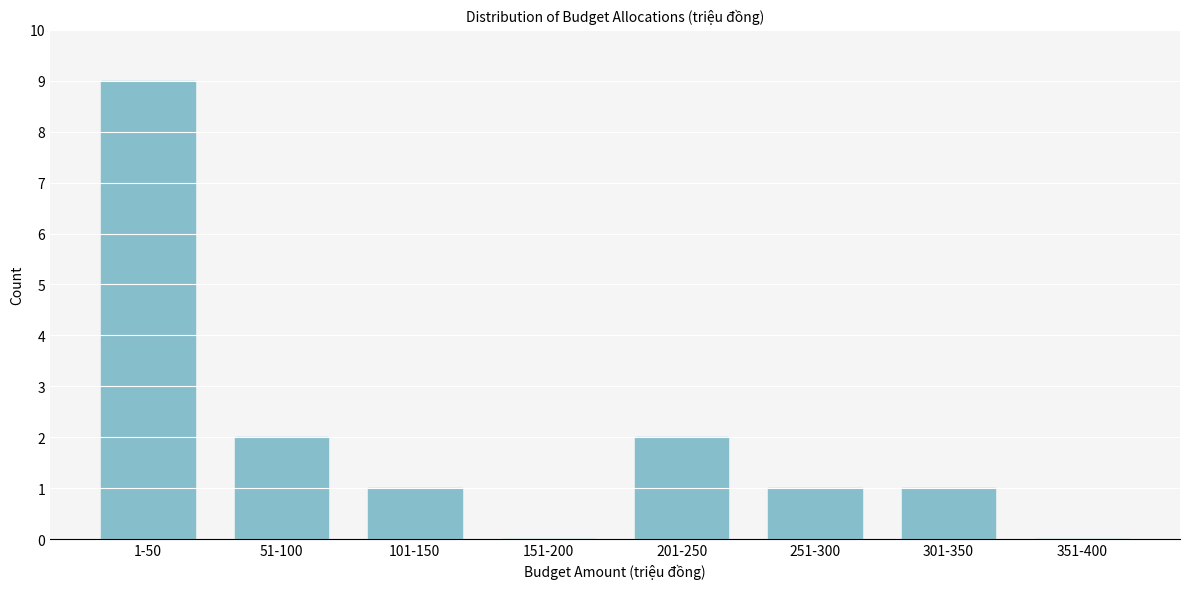

Reading right to left, transcribe all the data shown in this chart.

351-400=0	301-350=1	251-300=1	201-250=2	151-200=0	101-150=1	51-100=2	1-50=9